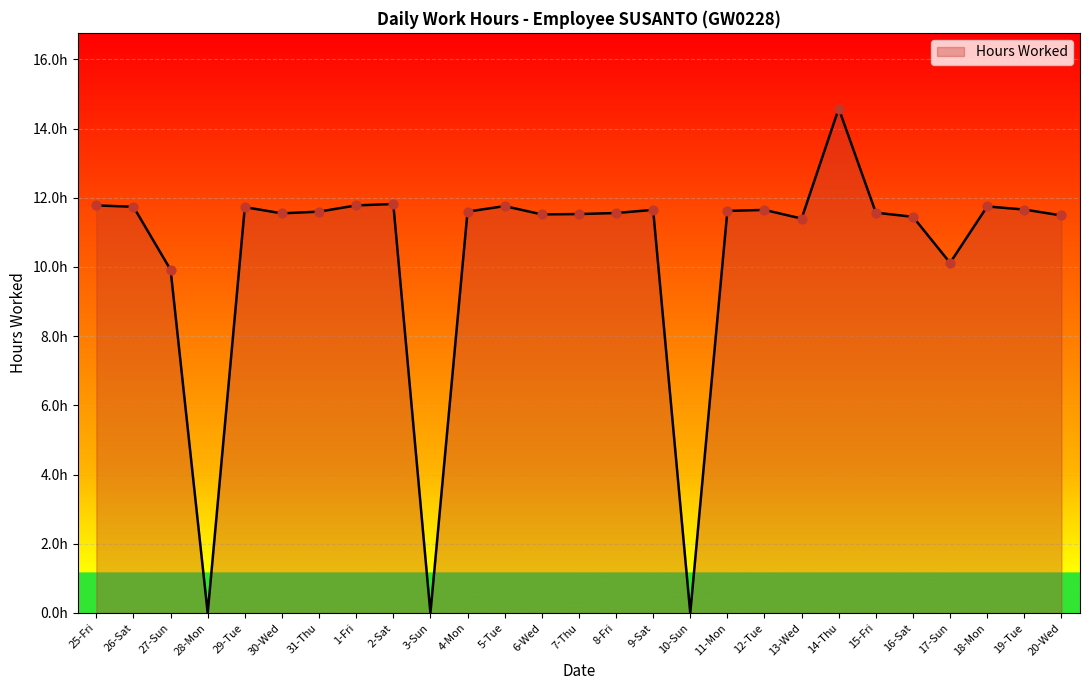

What is the ratio of the value at 26-Sat to the value at 13-Wed?

1.0